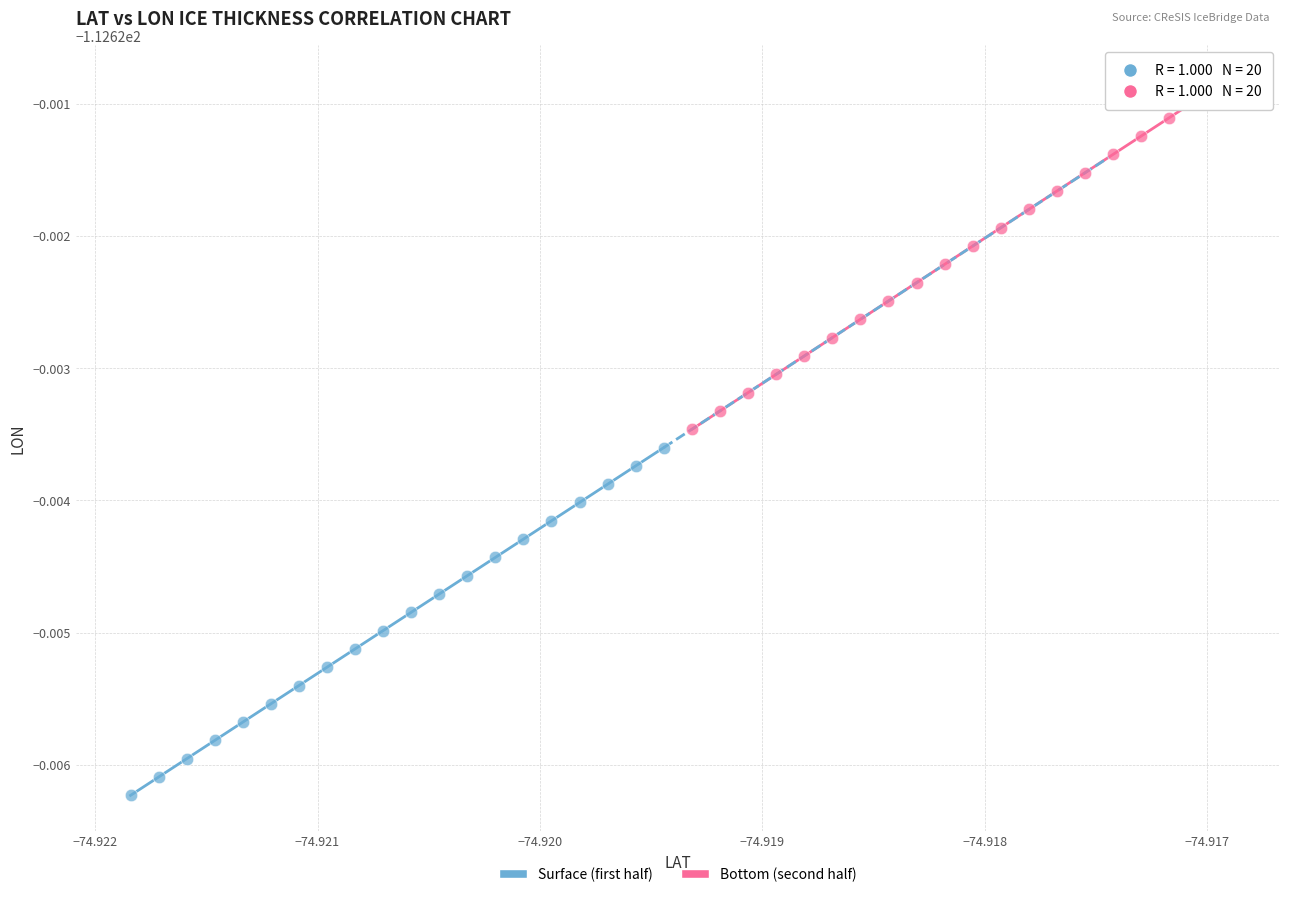

Which series has the largest Y range (max minus min)?

Bottom (second half)